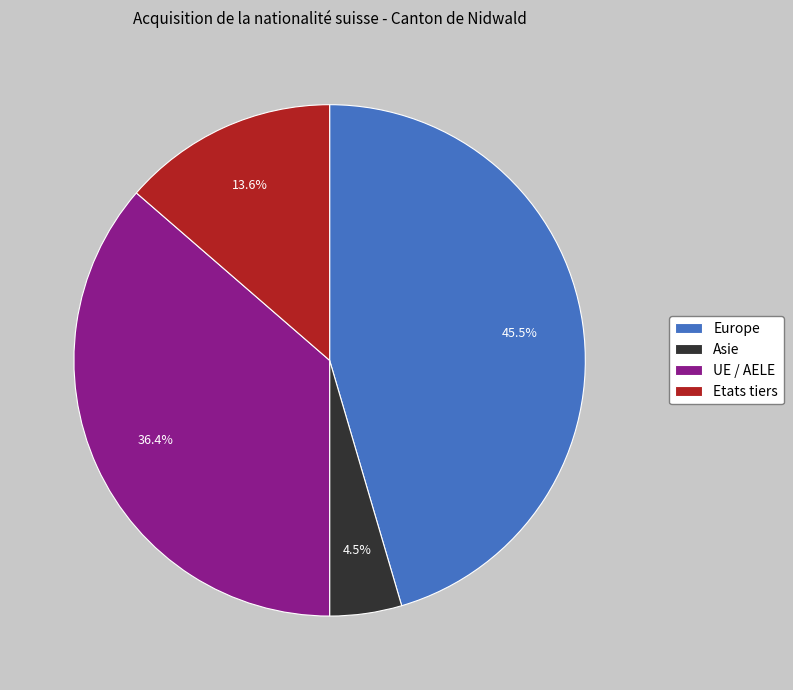

What is the ratio of the value at Asie to the value at Etats tiers?

0.3